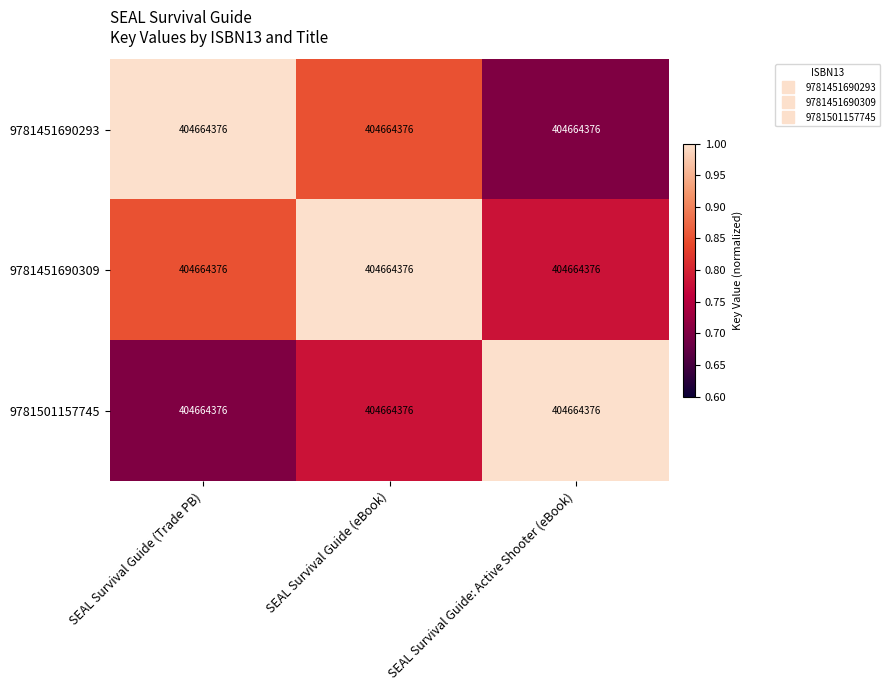

Rank the series at SEAL Survival Guide: Active Shooter (eBook) from lowest to highest value.

9781451690293, 9781451690309, 9781501157745